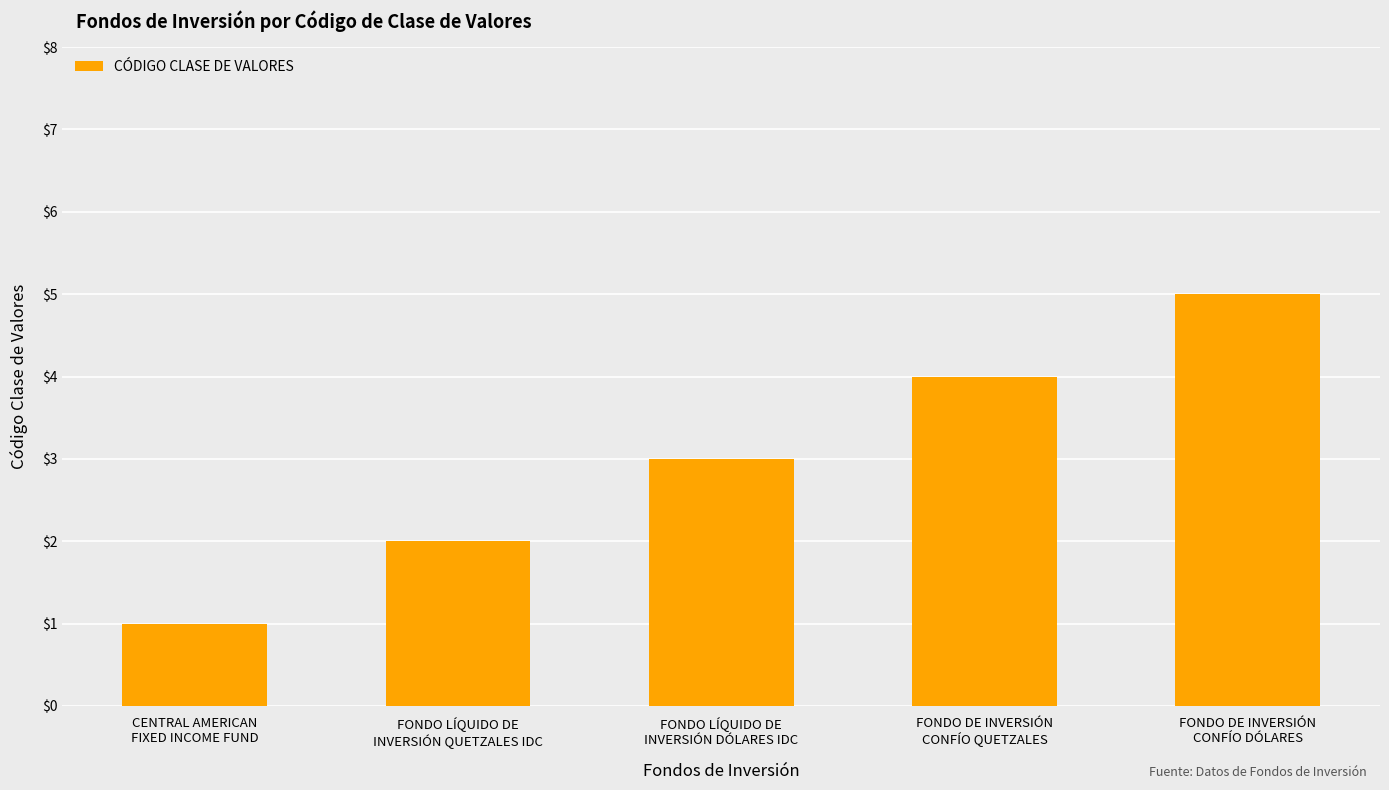

The value at FONDO DE INVERSIÓN
CONFÍO QUETZALES is 4. True or false?

True